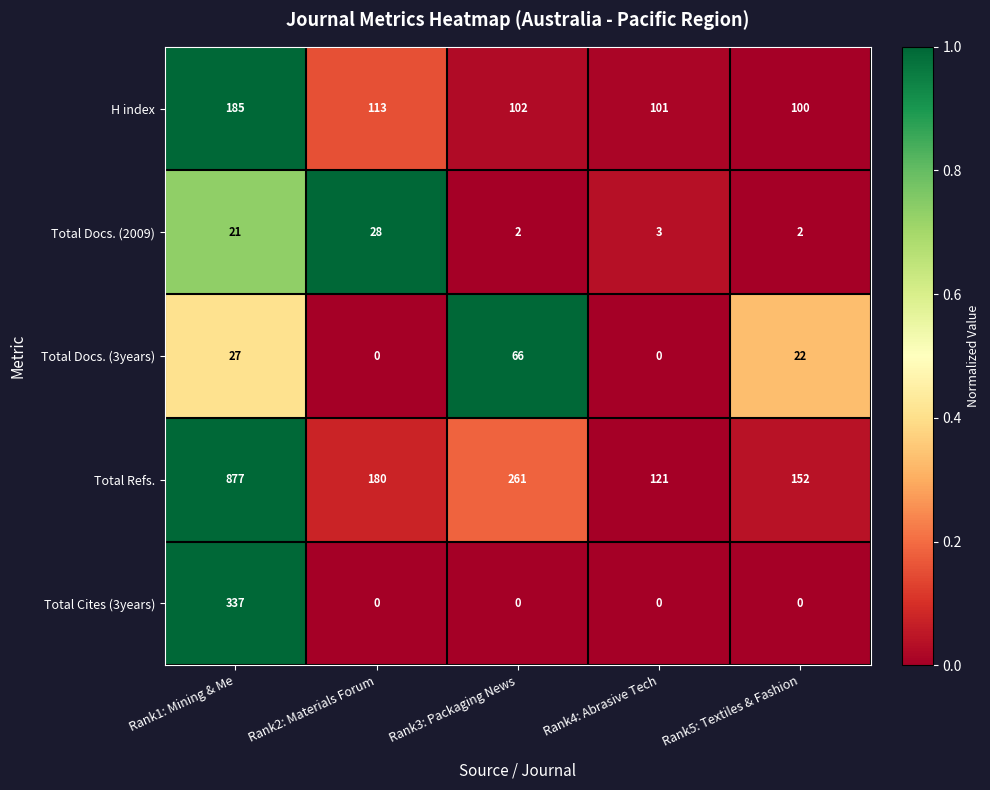

At which category is the sum across all series the highest?

Rank1: Mining & Me